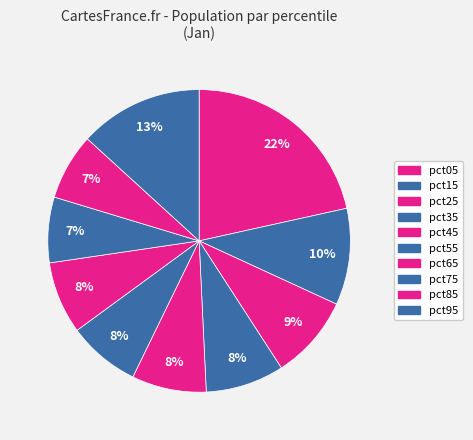

Is there any slice that represents more than half of the pie?

No